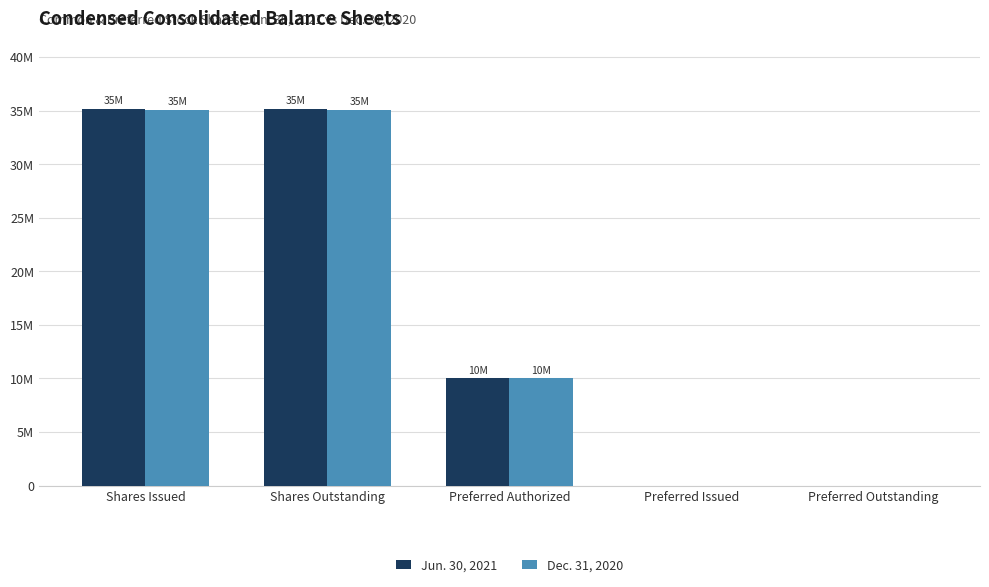

Rank the series at Preferred Issued from lowest to highest value.

Jun. 30, 2021, Dec. 31, 2020